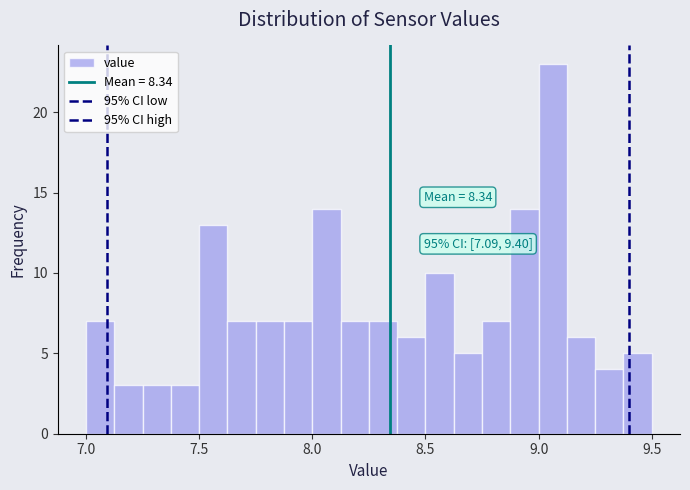

Read against the x-axis, roughly where is the centre of the tallest bar?

9.05